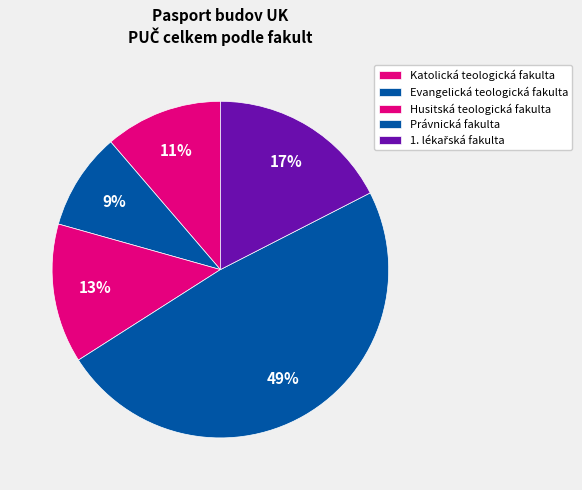

What is the ratio of the value at Evangelická teologická fakulta to the value at Právnická fakulta?

0.2